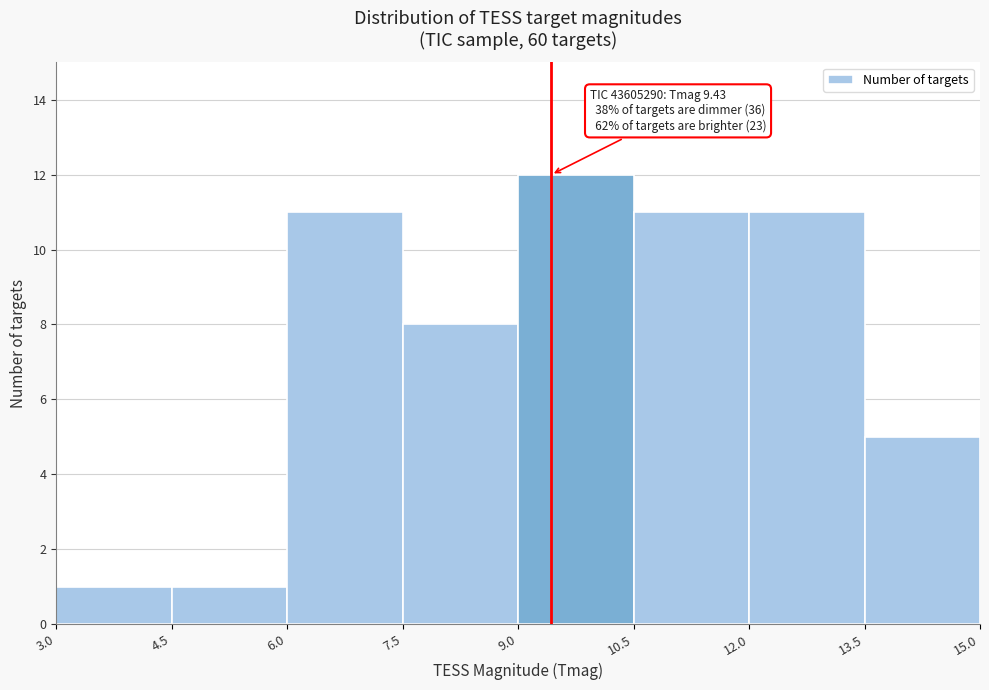

Over which range of the x-axis is the bar tallest?

9.0 to 10.5